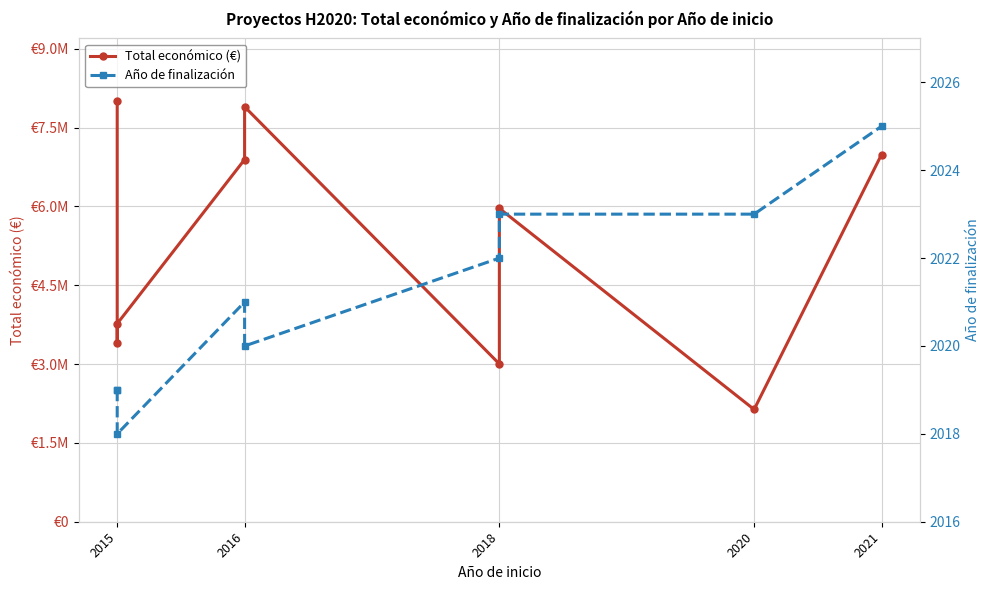

Reading right to left, what are all the values shown in this chart?

Total económico (€): 6986278	2136174	5962019	3002007	7895657	6891265	3768012	3395986	7996848
Año de finalización: 2025	2023	2023	2022	2020	2021	2018	2019	2019